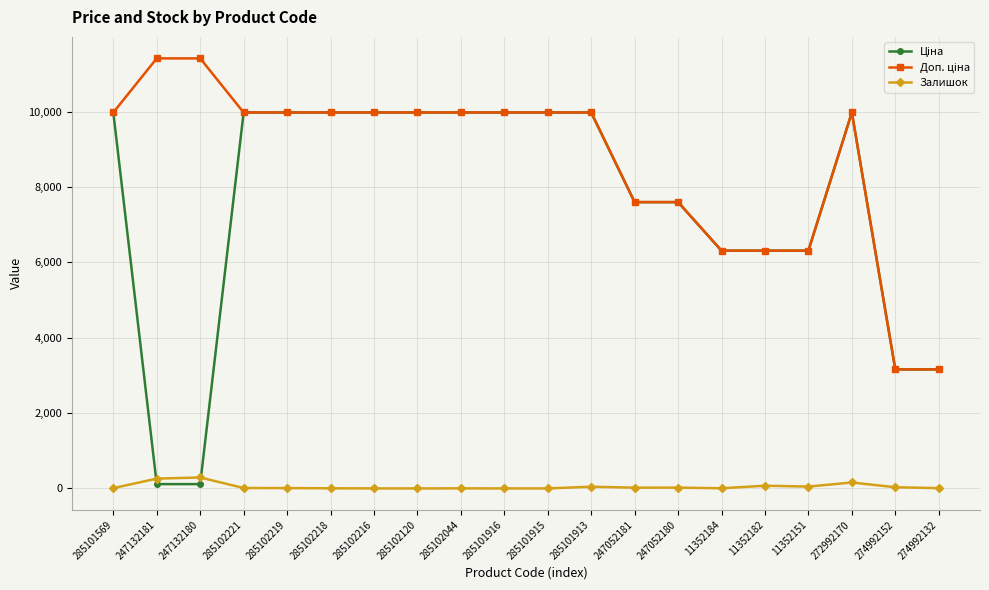

What is the greatest value displayed?

11410.0